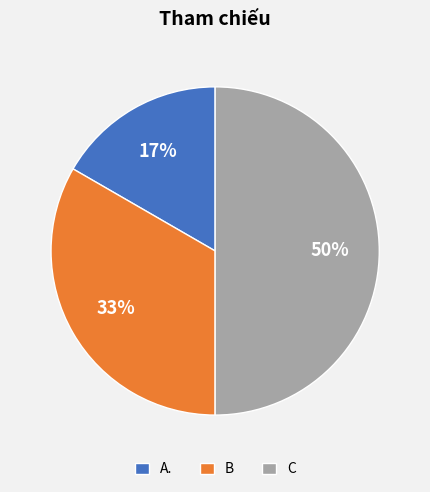

How many slices are in this pie chart?

3